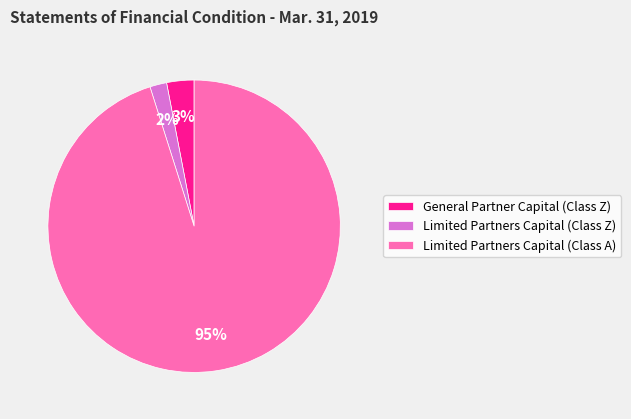

Between General Partner Capital (Class Z) and Limited Partners Capital (Class Z), which is larger?

General Partner Capital (Class Z)